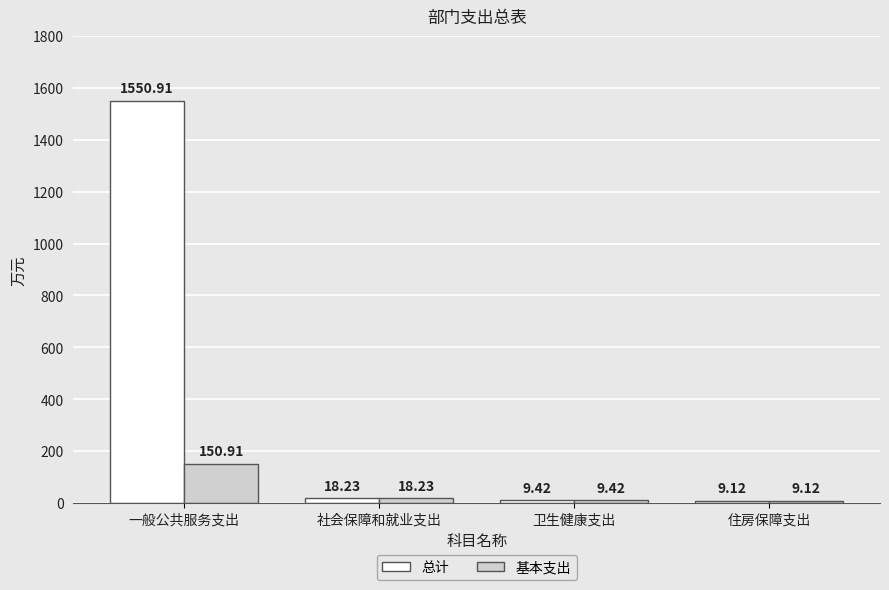

At which category does the chart reach its minimum across all series?

住房保障支出